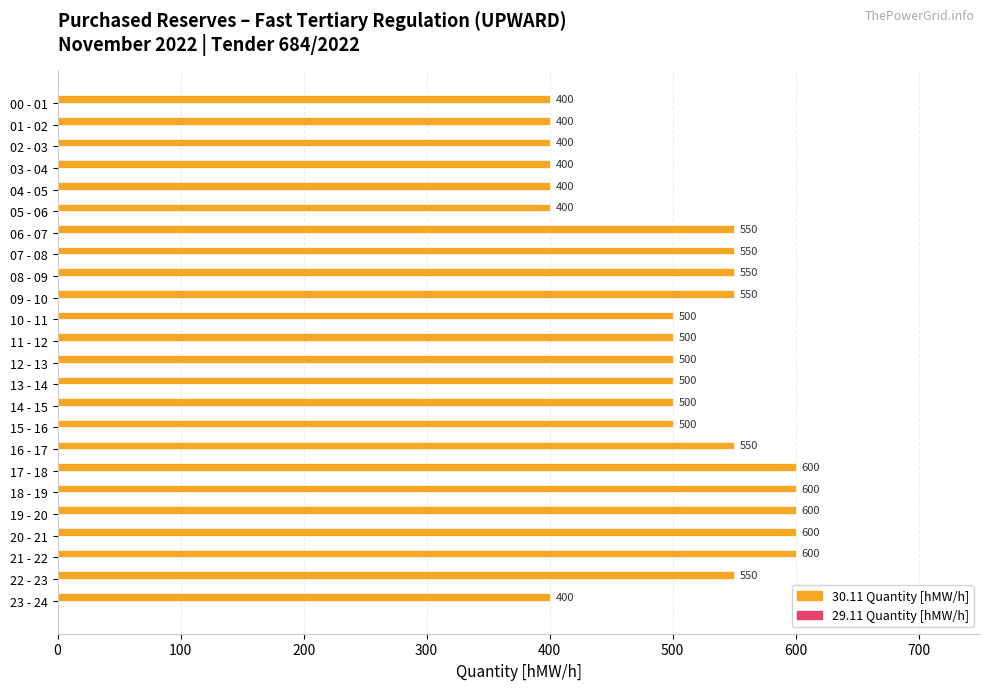

Reading top to bottom, transcribe all the data shown in this chart.

00 - 01=400	01 - 02=400	02 - 03=400	03 - 04=400	04 - 05=400	05 - 06=400	06 - 07=550	07 - 08=550	08 - 09=550	09 - 10=550	10 - 11=500	11 - 12=500	12 - 13=500	13 - 14=500	14 - 15=500	15 - 16=500	16 - 17=550	17 - 18=600	18 - 19=600	19 - 20=600	20 - 21=600	21 - 22=600	22 - 23=550	23 - 24=400